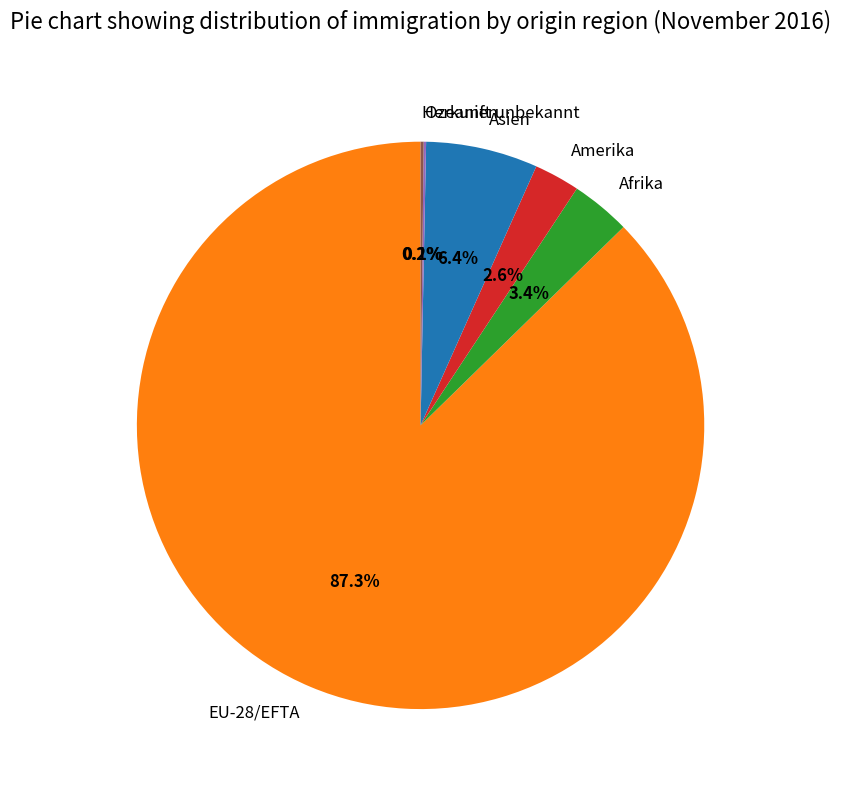

Does any single category account for the majority?

Yes